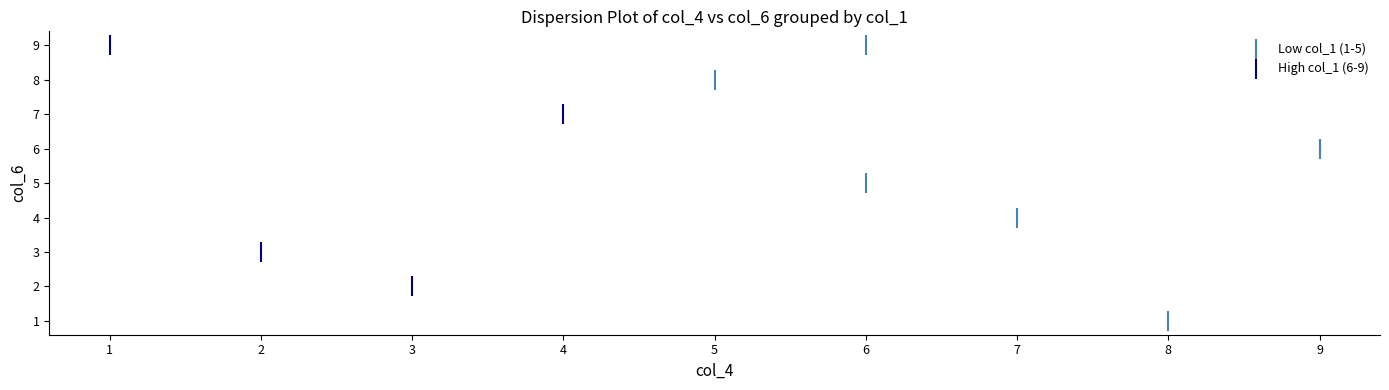

Which series has the largest Y range (max minus min)?

Low col_1 (1-5)